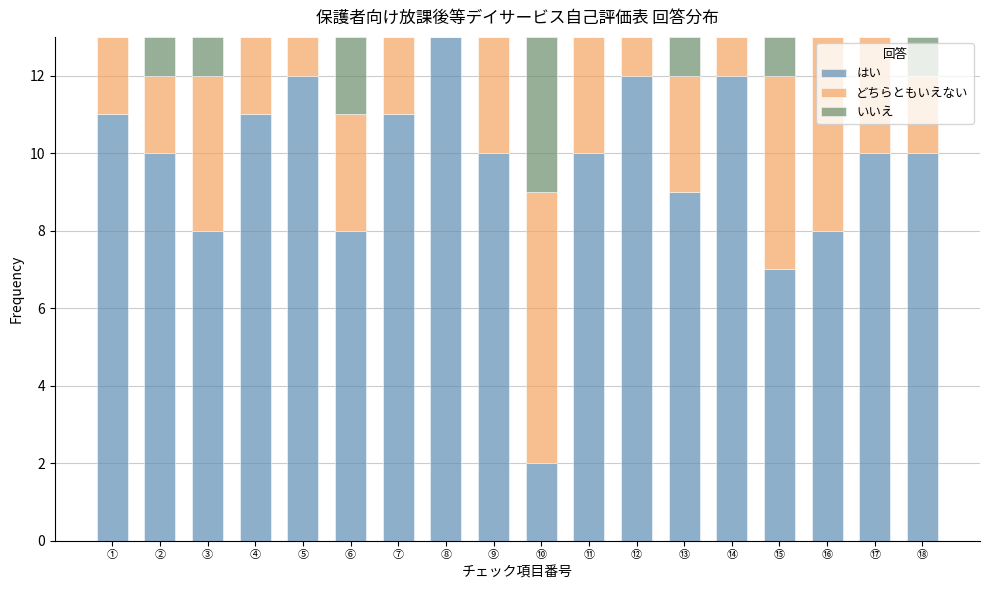

At which label does はい reach its peak?

⑧